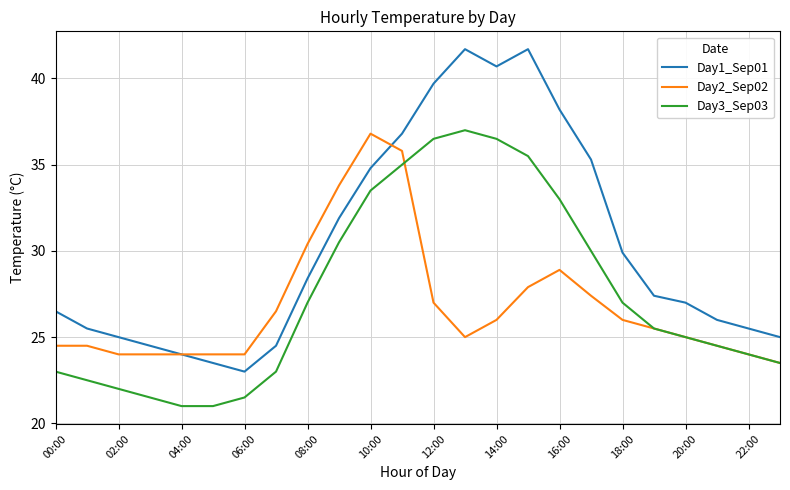

True or false: Day3_Sep03 and Day1_Sep01 cross at least once.

False